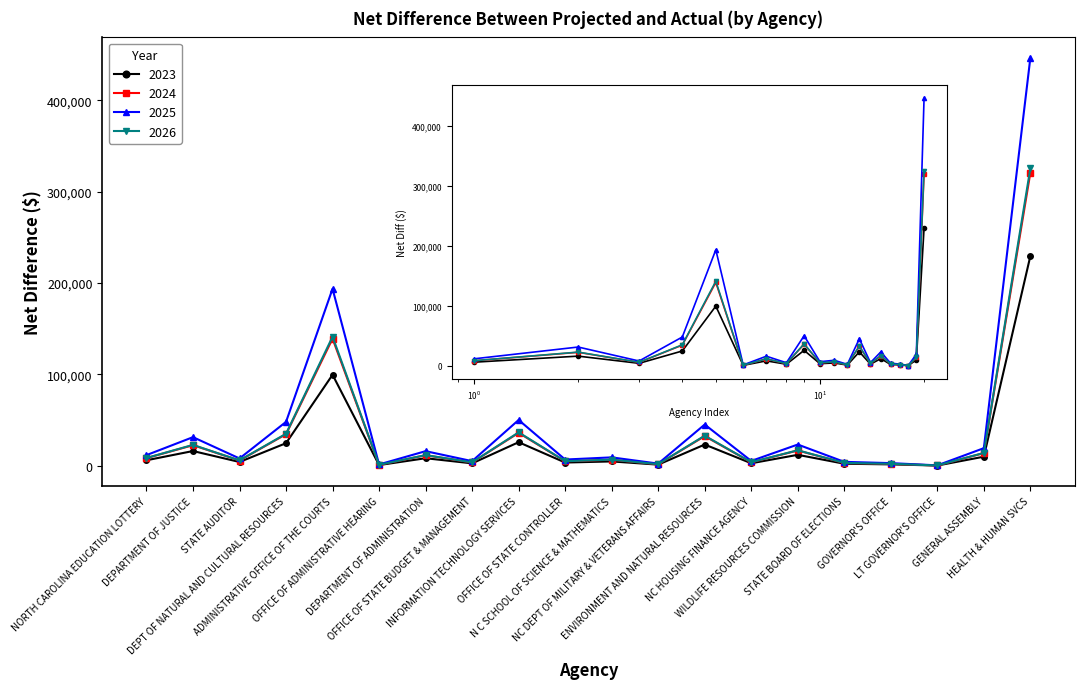

How many values in the 2026 series exceed 8459?

9